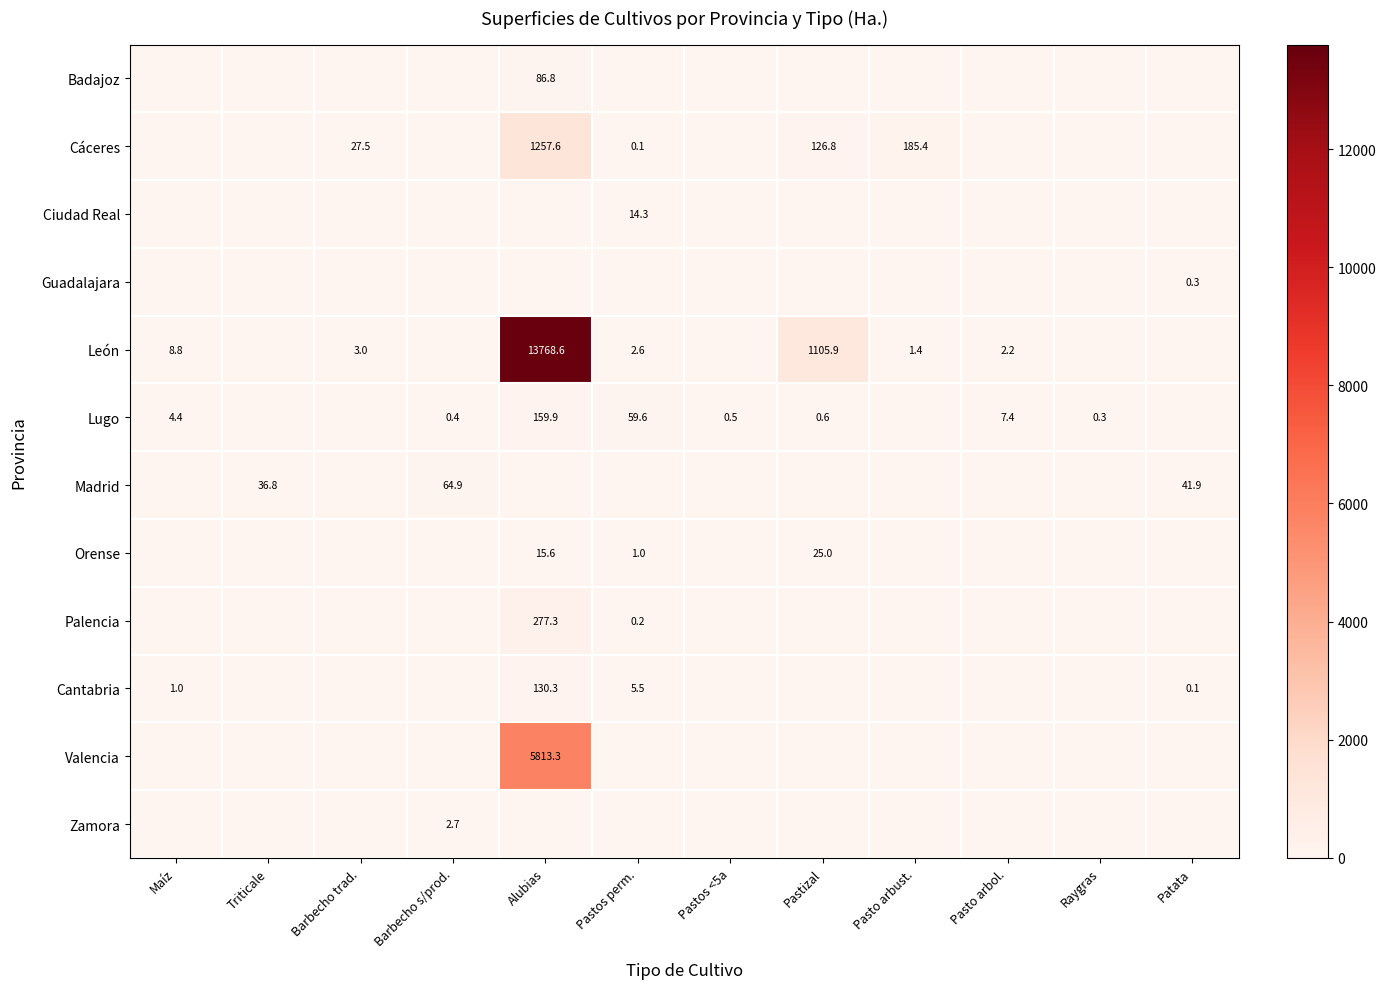

True or false: Cantabria has a value of 1.8 at Maíz.

False